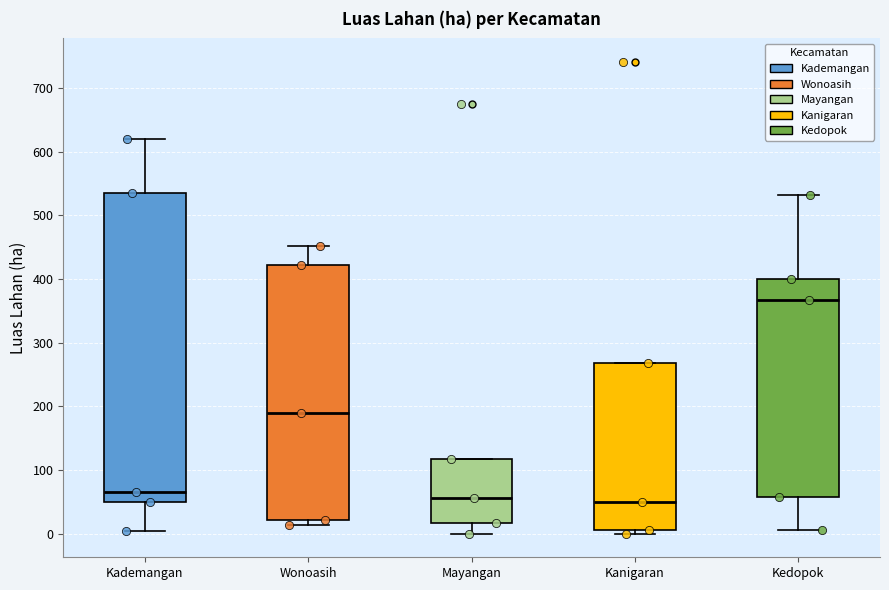

Which box is the tallest, from its lower edge to its upper edge?

Kademangan